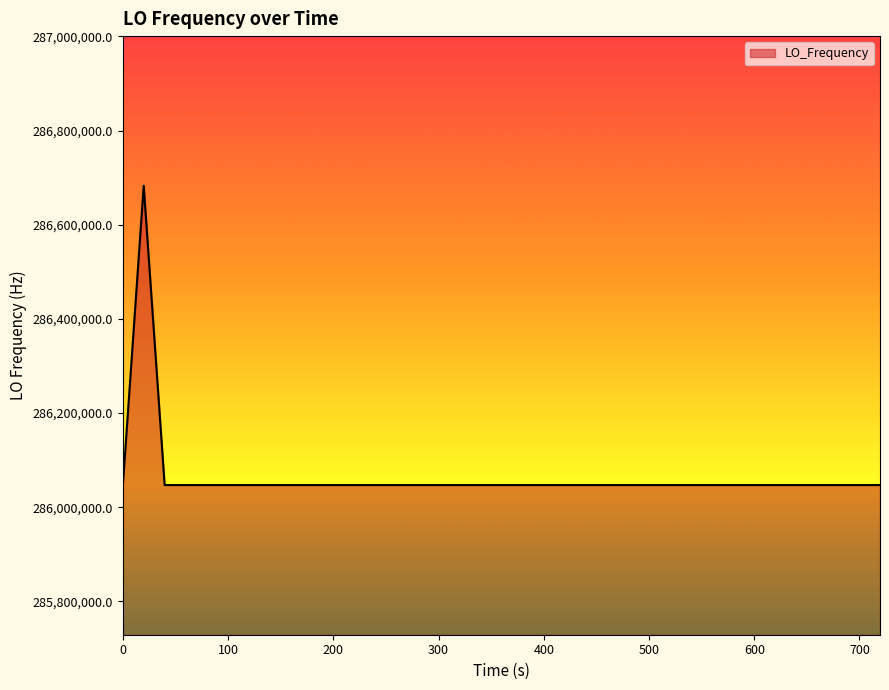

Does the chart have visible grid lines?

No